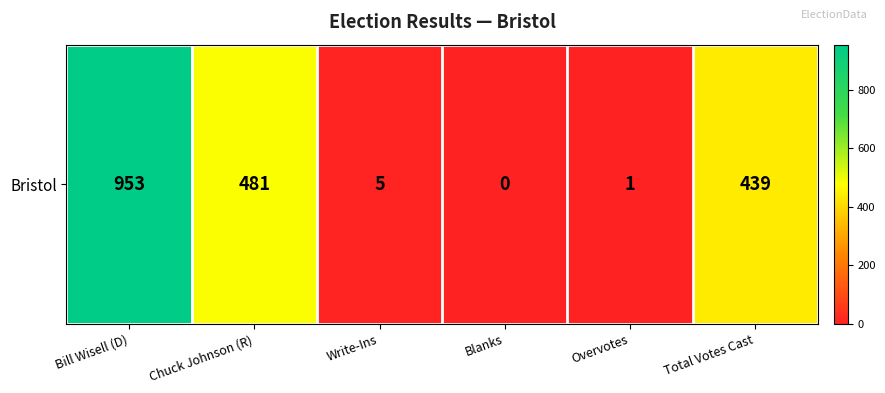

Approximately how many times larger is the value at Chuck Johnson (R) compared to Write-Ins?

96.2